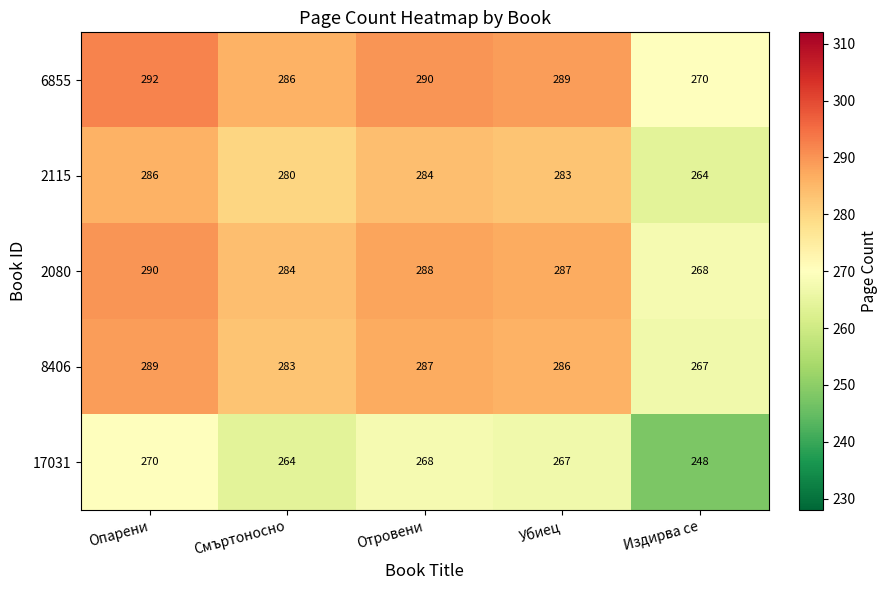

What is the total value across all series at Убиец?

1412